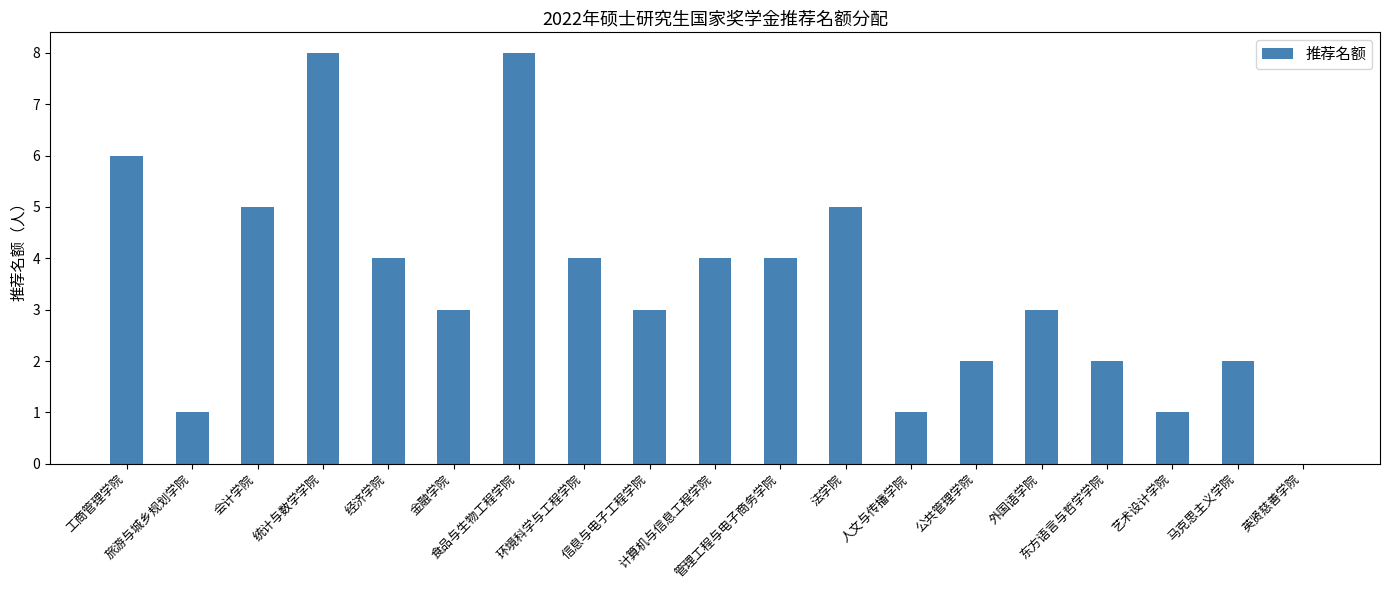

How many positive values are there?

18